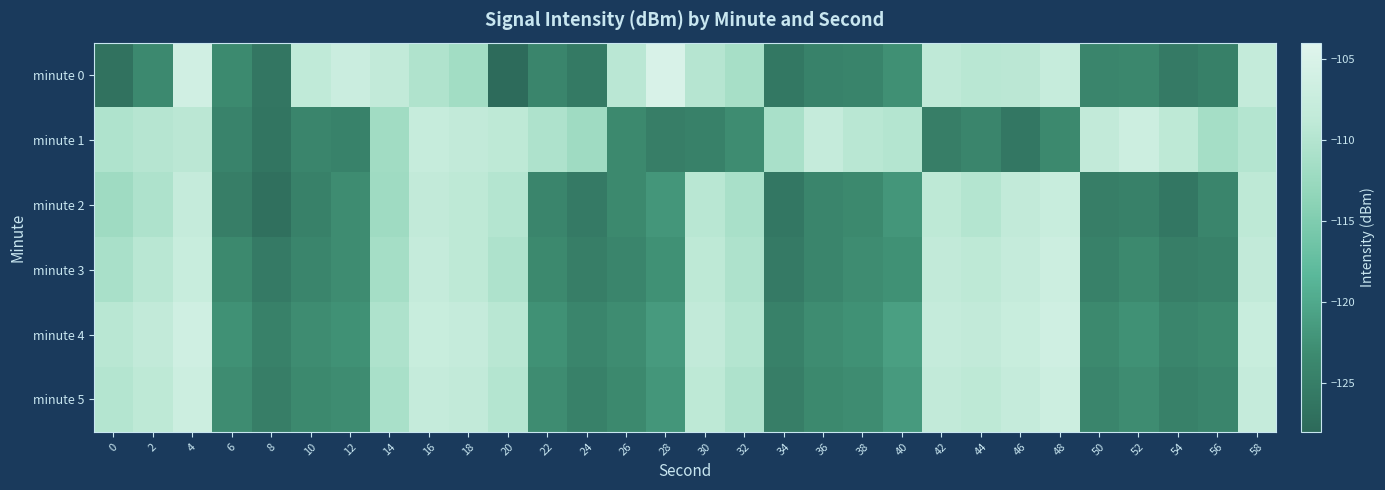

Rank the series at 44 from highest to lowest value.

minute 4, minute 3, minute 5, minute 0, minute 2, minute 1